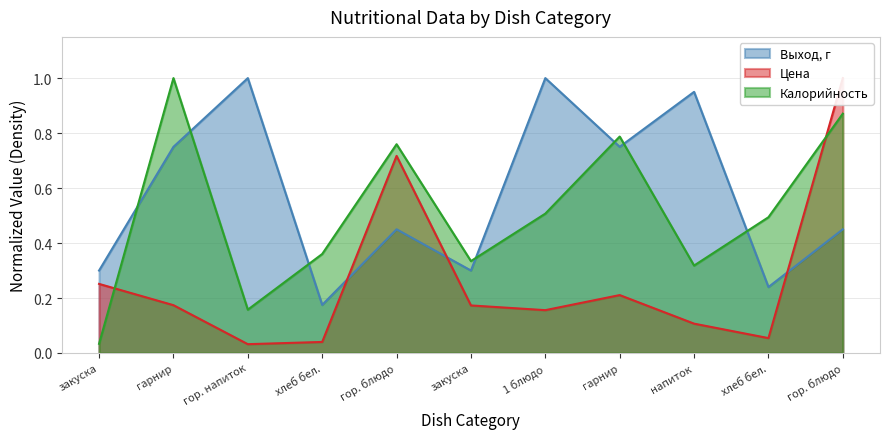

At which category does Калорийность reach its first local peak?

гарнир